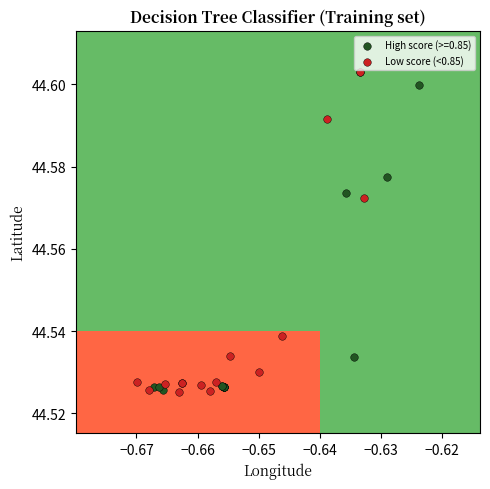

What are all the series names shown in the legend?

High score (>=0.85), Low score (<0.85)